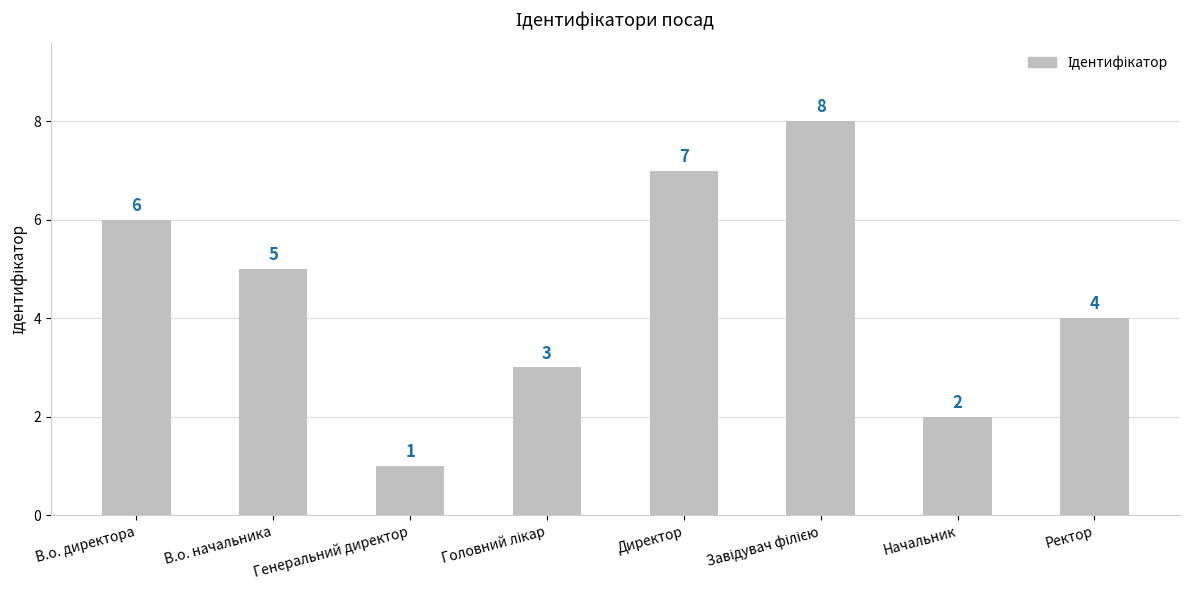

At which label is the value closest to 4?

Ректор